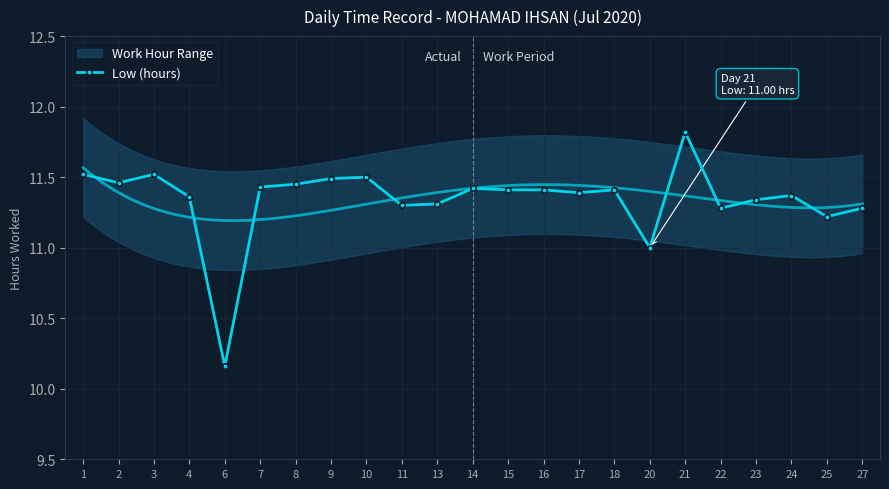

The chart shows a value of 20.5 at 14. True or false?

False